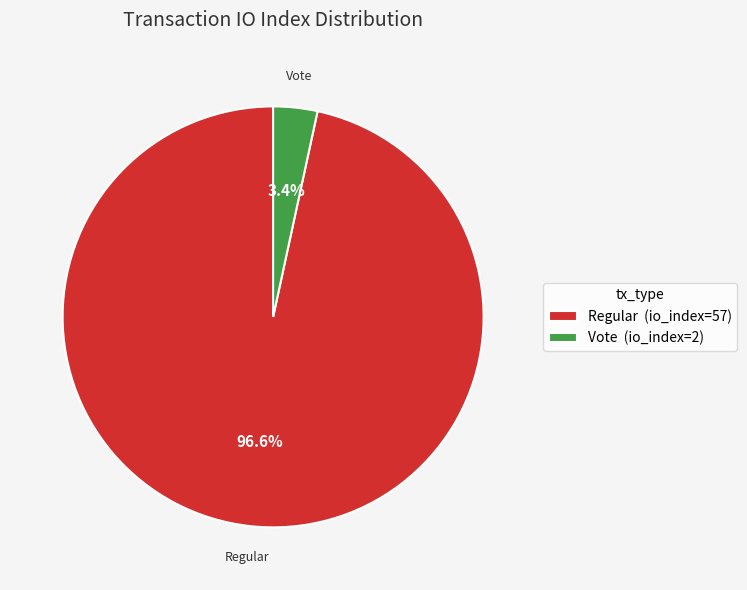

What percentage is the Vote (io_index=2) slice, to the nearest percent?

3%